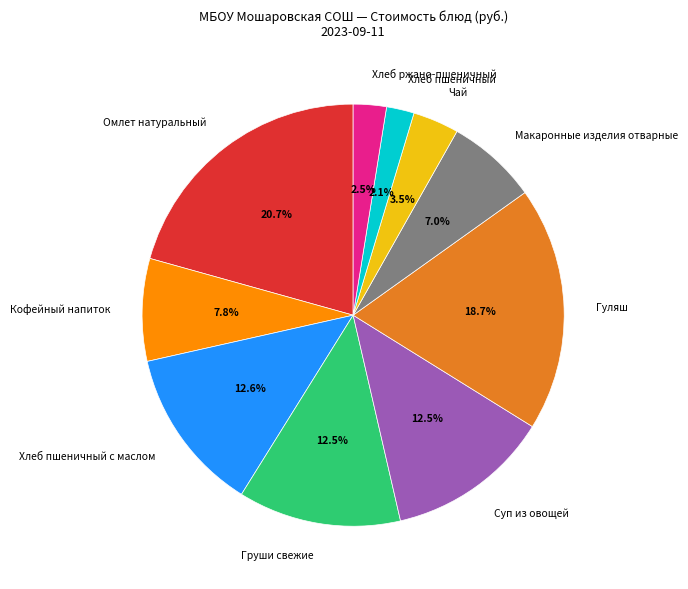

What is the largest slice in the pie chart?

Омлет натуральный